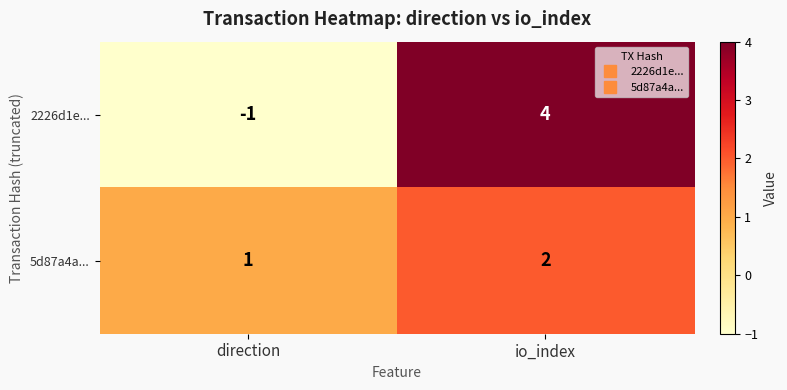

The value of 2226d1e... at direction is 0. True or false?

False